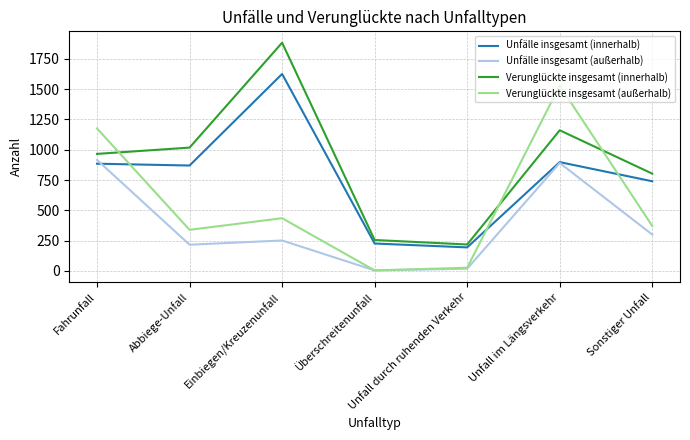

What is the difference between the maximum and minimum values in the Verunglückte insgesamt (innerhalb) series?

1666